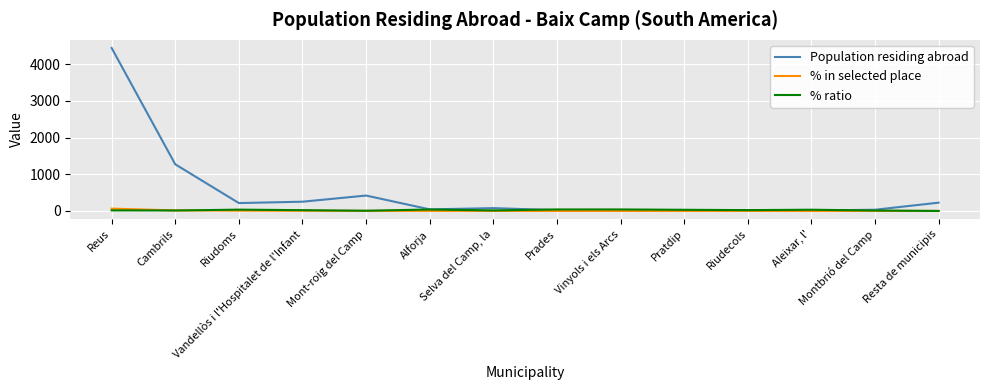

What is the maximum value shown in the chart?

4443.0